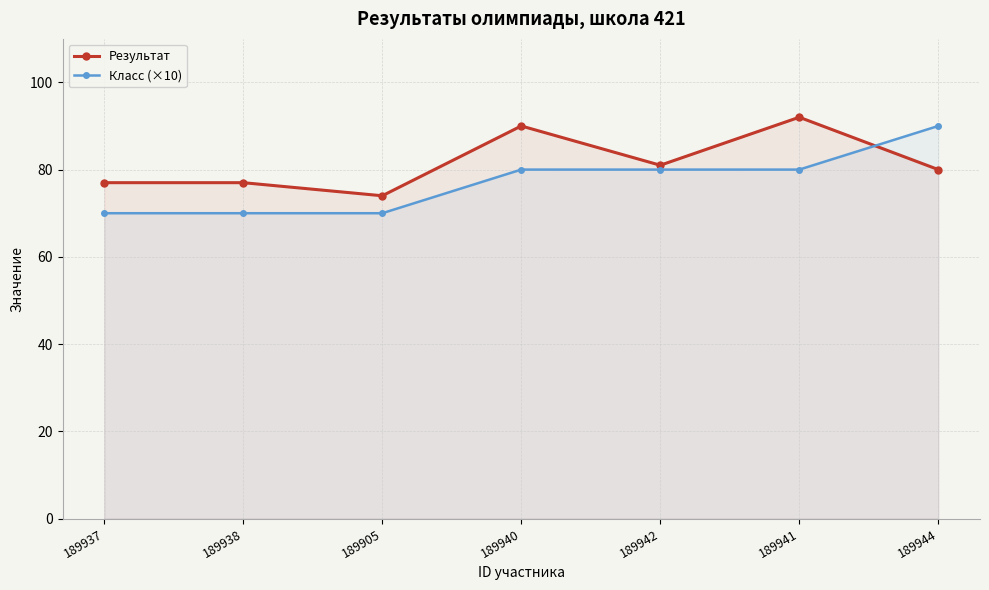

Between 189937 and 189944, which series saw the biggest shift?

Класс (×10)